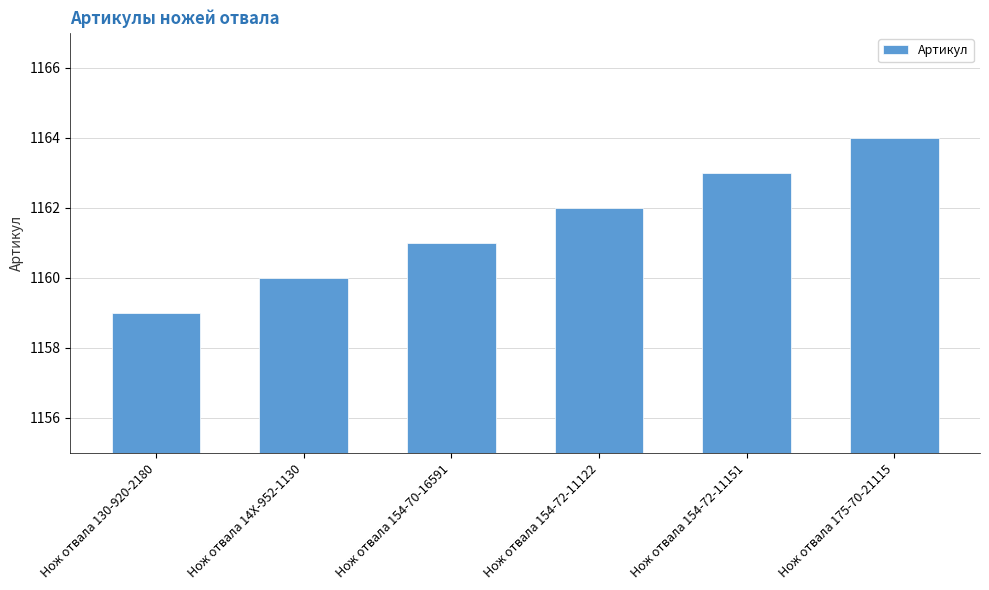

What is the minimum value shown in the chart?

1159